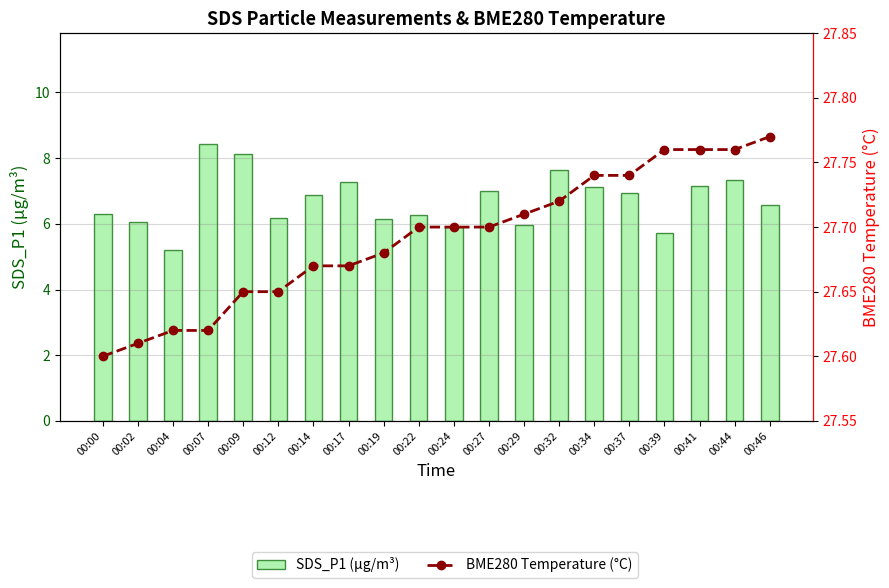

What is the sum of all BME280 Temperature (°C) values?

553.8